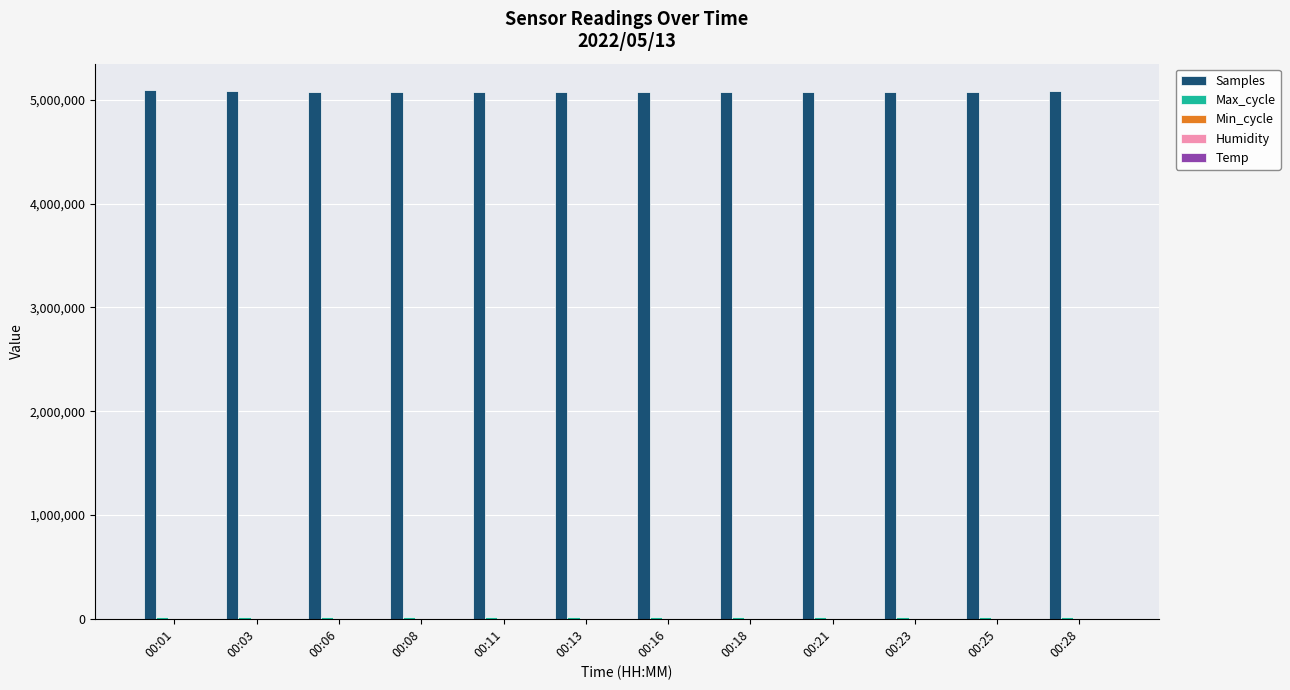

Which series has the largest total across all categories?

Samples